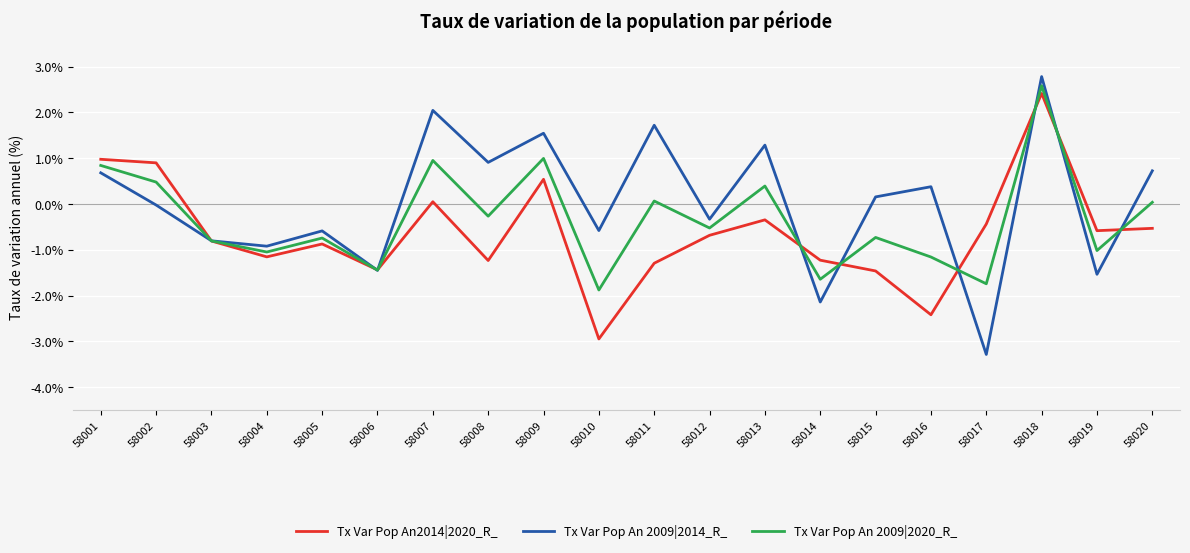

Which series has the widest spread of values?

Tx Var Pop An 2009|2014_R_